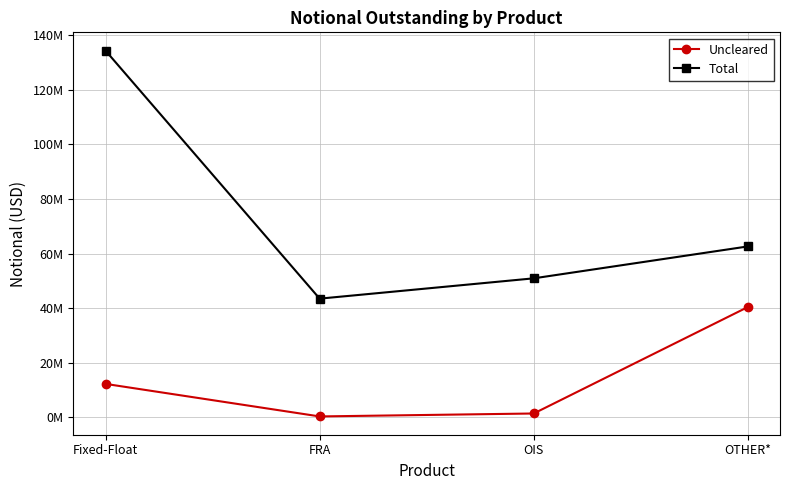

What are all the series names shown in the legend?

Uncleared, Total